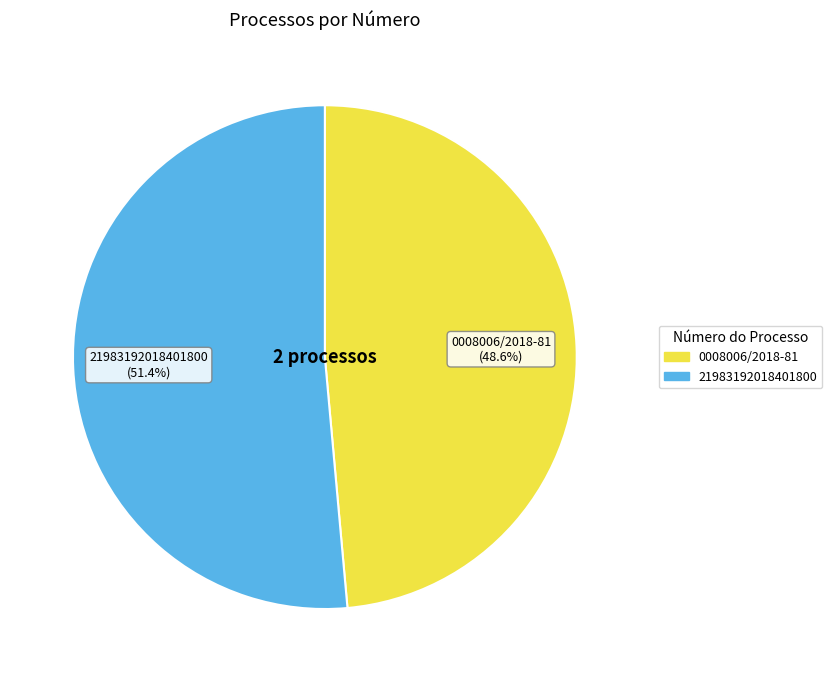

True or false: 21983192018401800 accounts for 63% of the total.

False